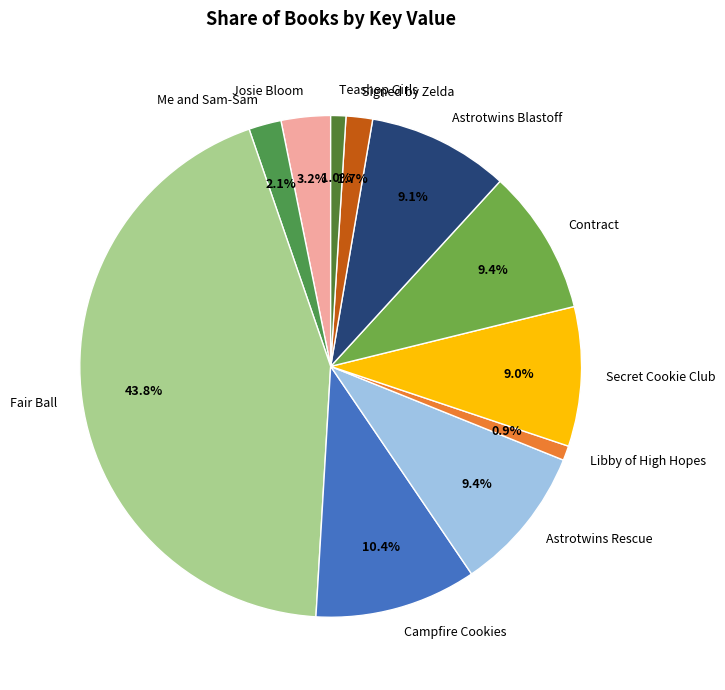

To the nearest percent, what is the difference between the largest and smallest slice percentages?

43%